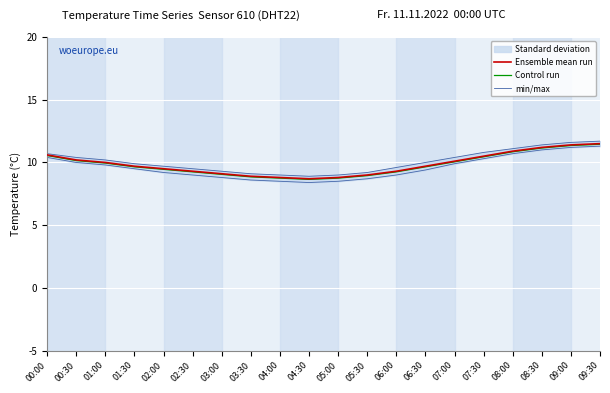

How many values in the Control run series are below 9?

5